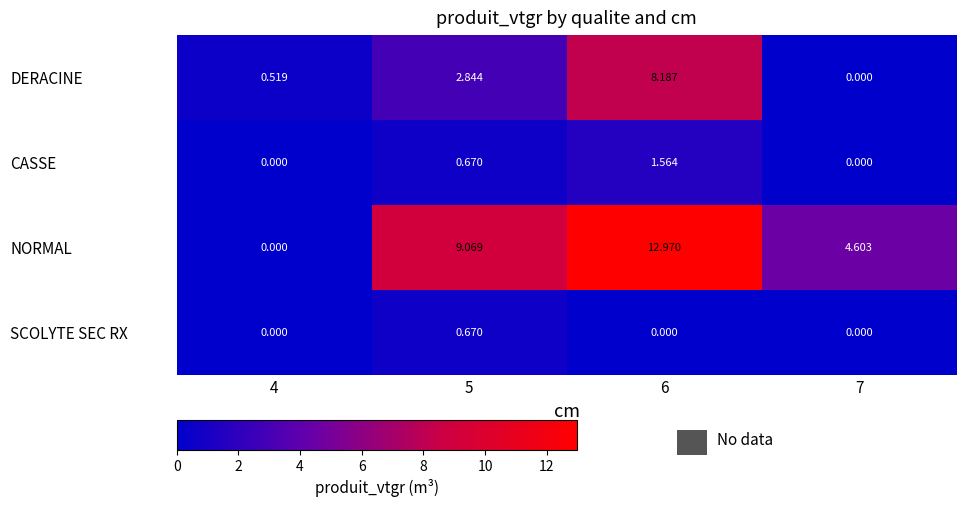

Is the value of NORMAL at 4 greater than the value of DERACINE at 6?

No